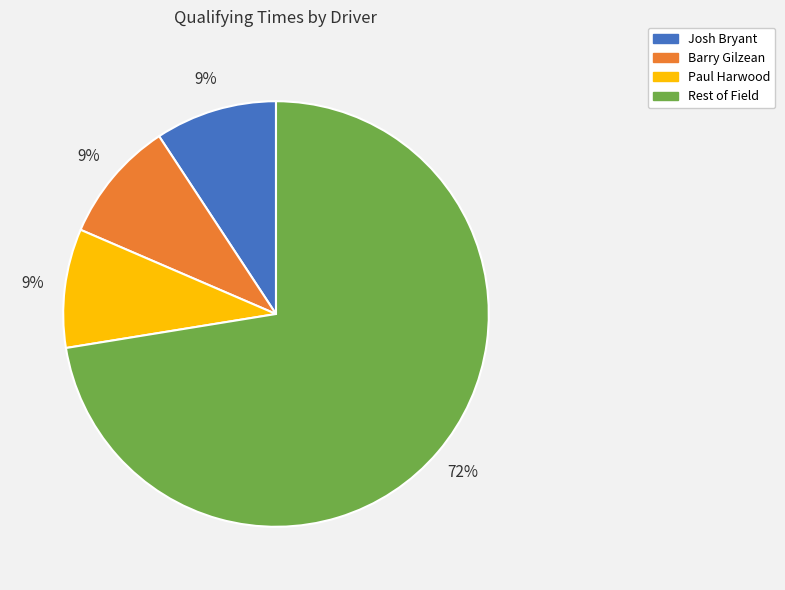

To the nearest percent, what is the average slice percentage?

25%